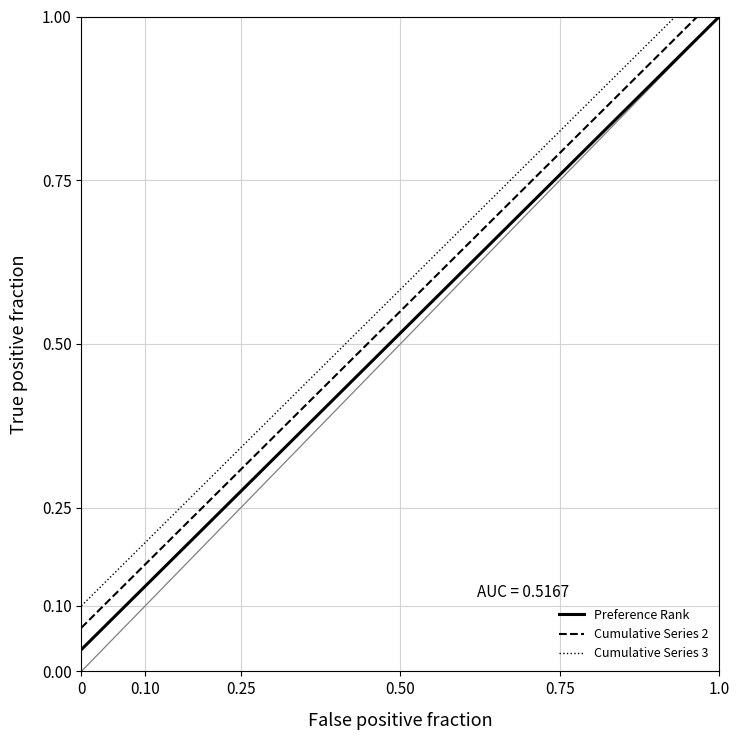

Which series has the widest spread of values?

Preference Rank